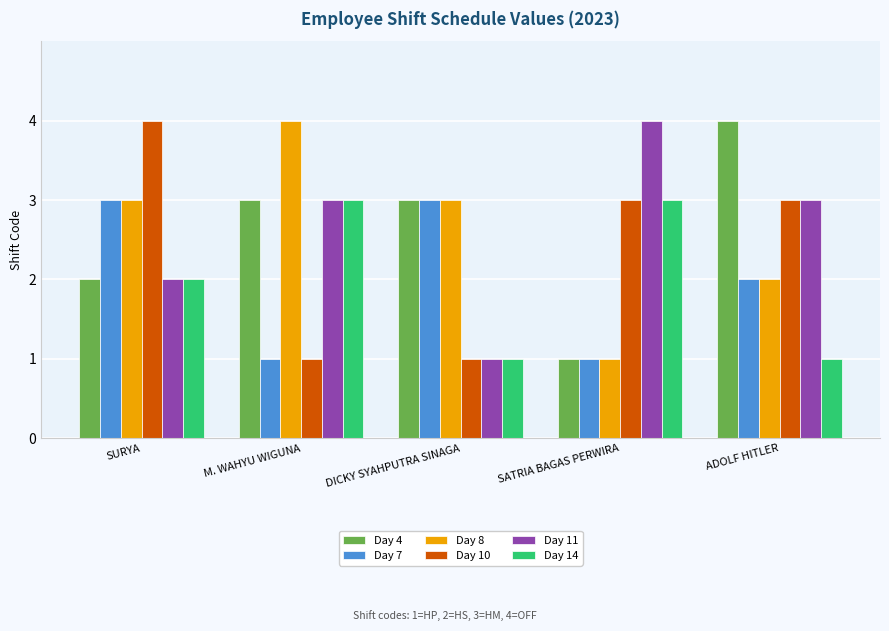

What is the average value of the Day 14 series?

2